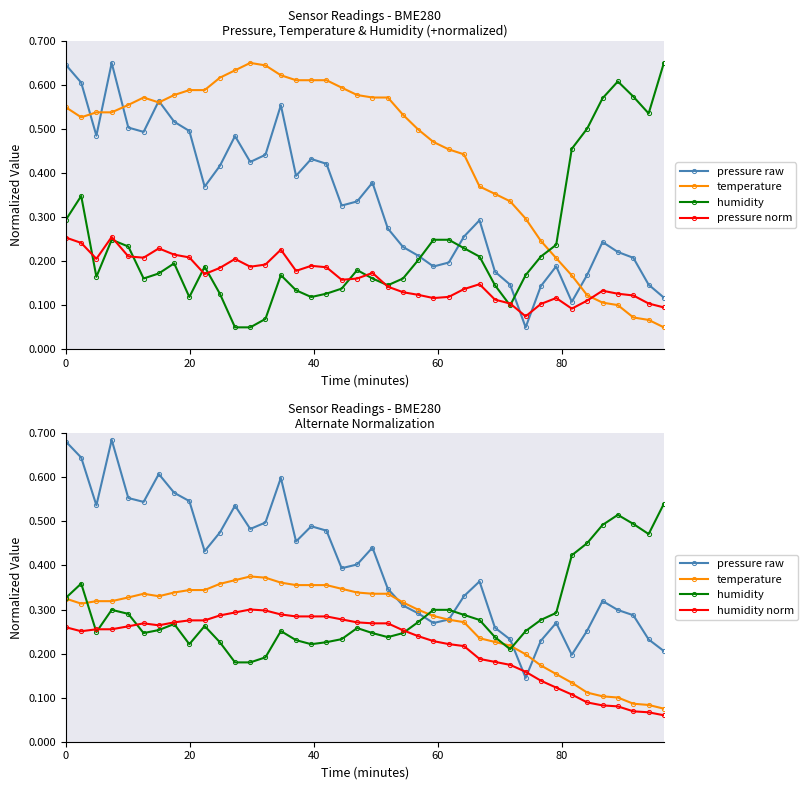

At how many categories does at least one series exceed 0?

40